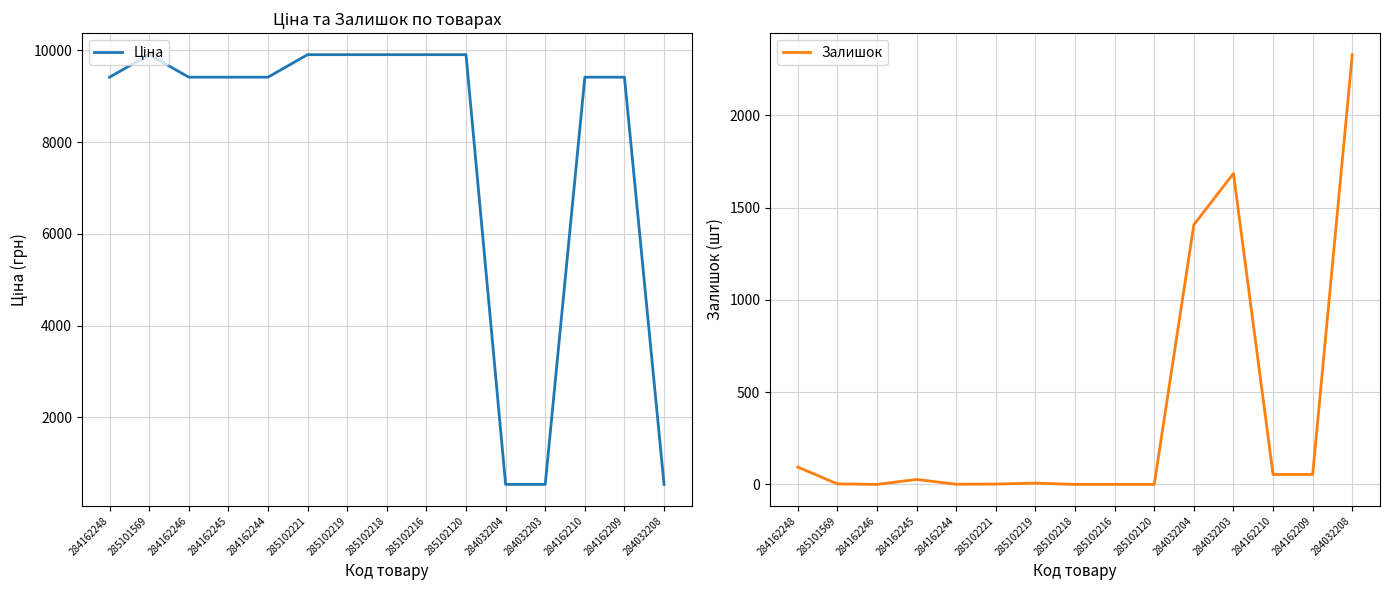

Between 284162246 and 285102221, which series saw the biggest shift?

Ціна